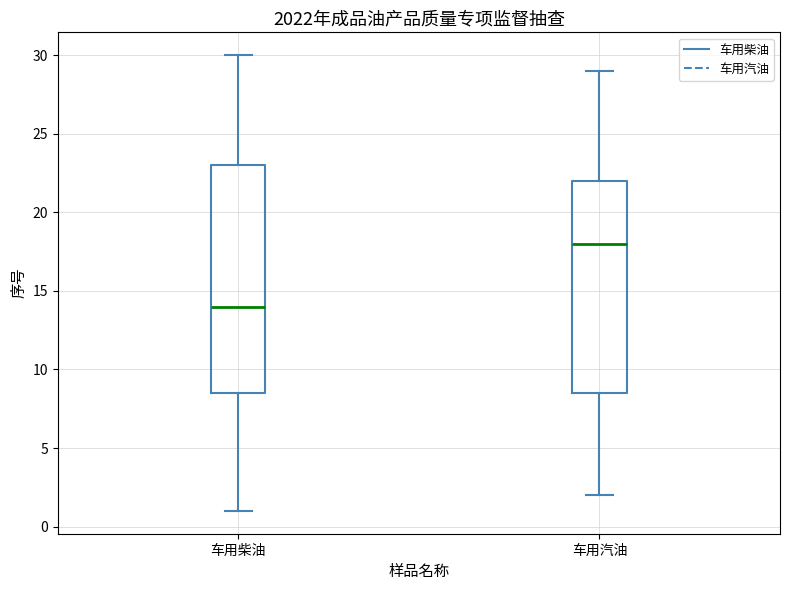

Reading left to right, read every box against the y-axis: the position of its median line, the range the box covers, and the ends of its whiskers. The values are not printed on the chart, so give them approximately, as read against the axis.

车用柴油: median 14.0, box 8.5 to 23.0, whiskers 1.0 to 30.0
车用汽油: median 18.0, box 8.5 to 22.0, whiskers 2.0 to 29.0